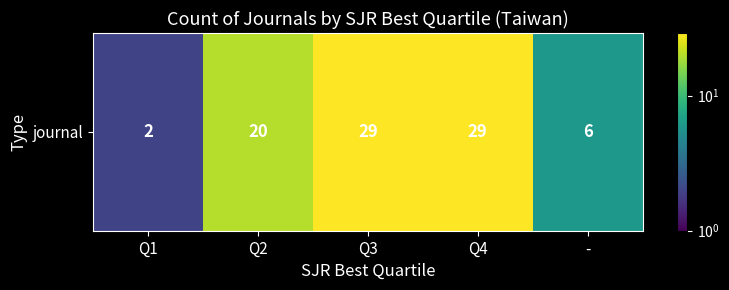

Count the number of data series in this chart.

1